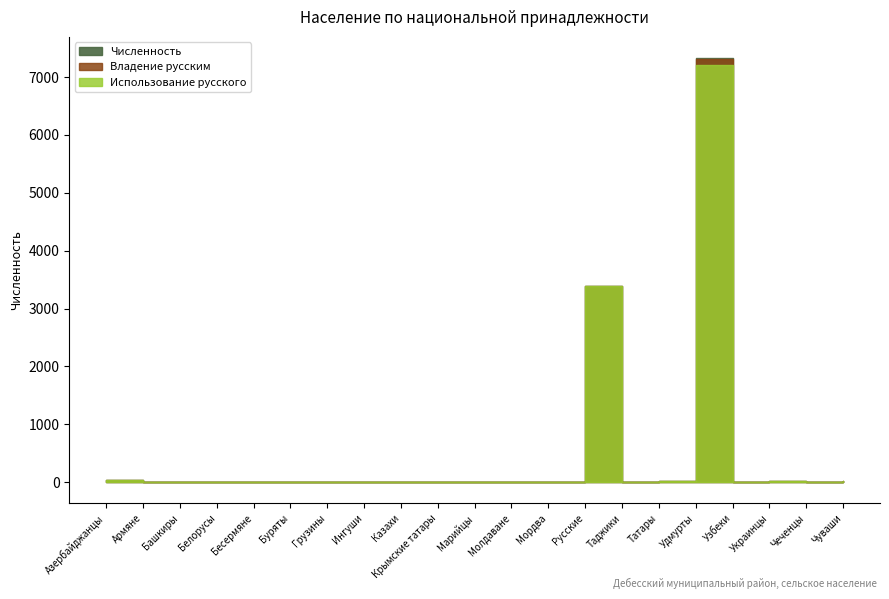

What is the difference between the maximum and second lowest values in the Владение русским series?

7307